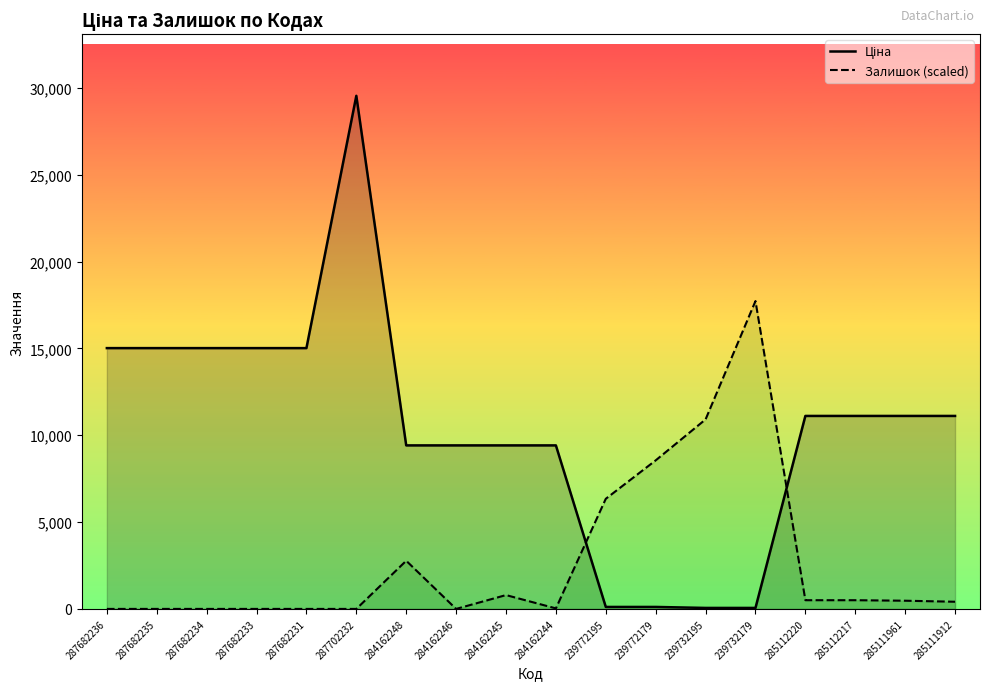

What is the approximate value of Залишок (scaled) at 285111912?

413.0